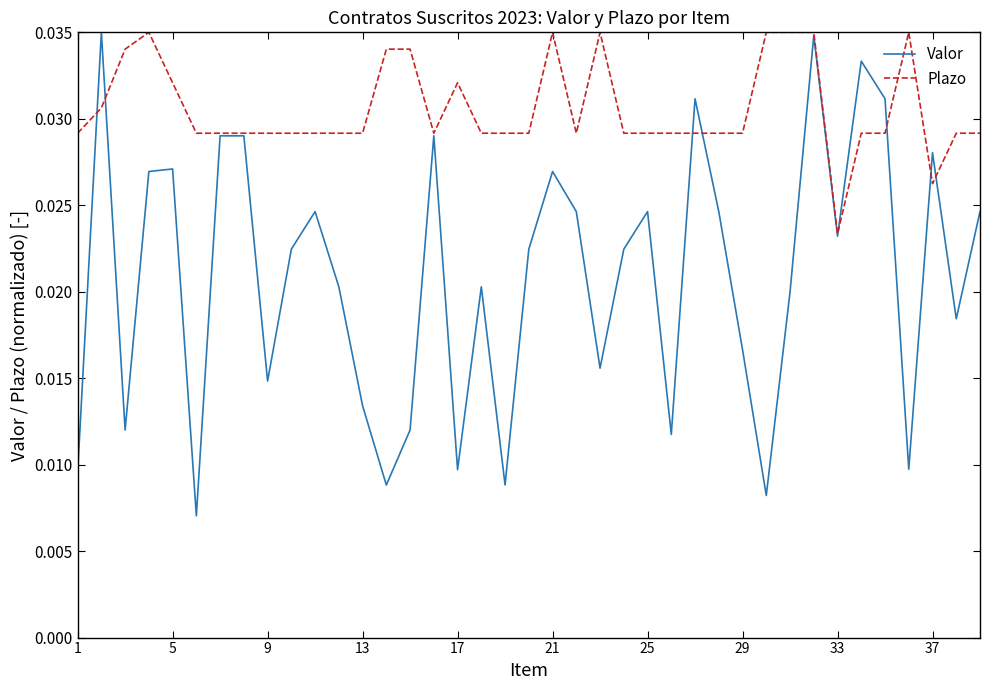

Which series has the widest spread of values?

Valor